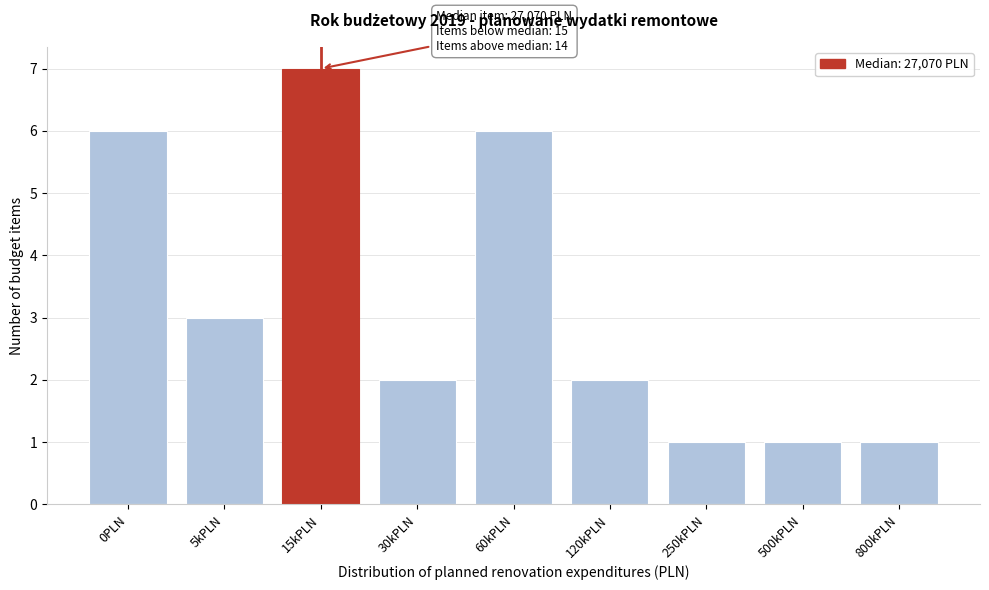

Reading left to right, list all the values displayed in this chart.

6	3	7	2	6	2	1	1	1